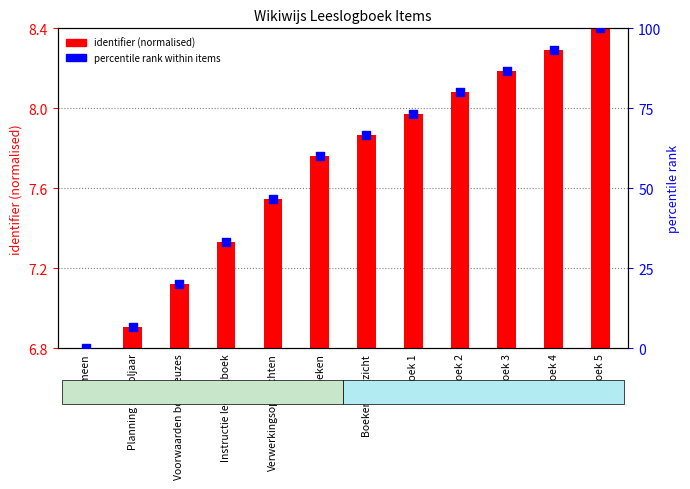

At which category is the sum across all series the highest?

Boek 5